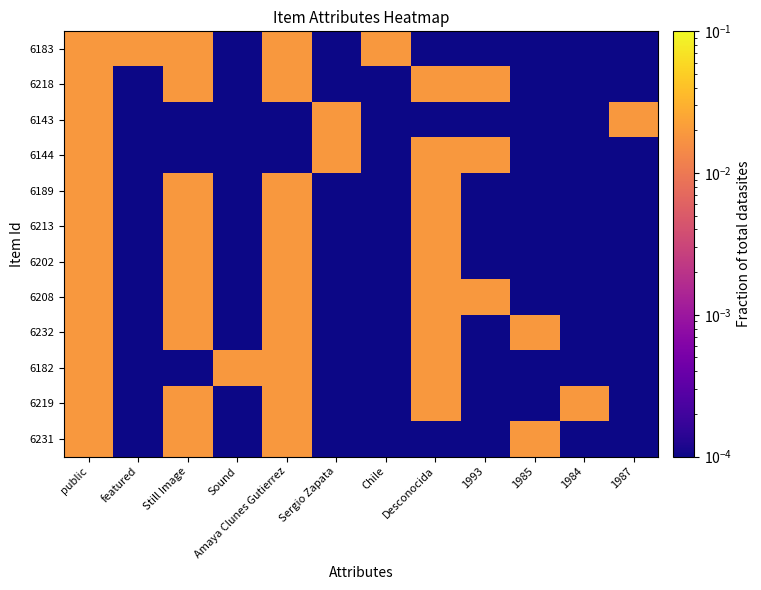

Between featured and 1993, which series saw the biggest shift?

6183